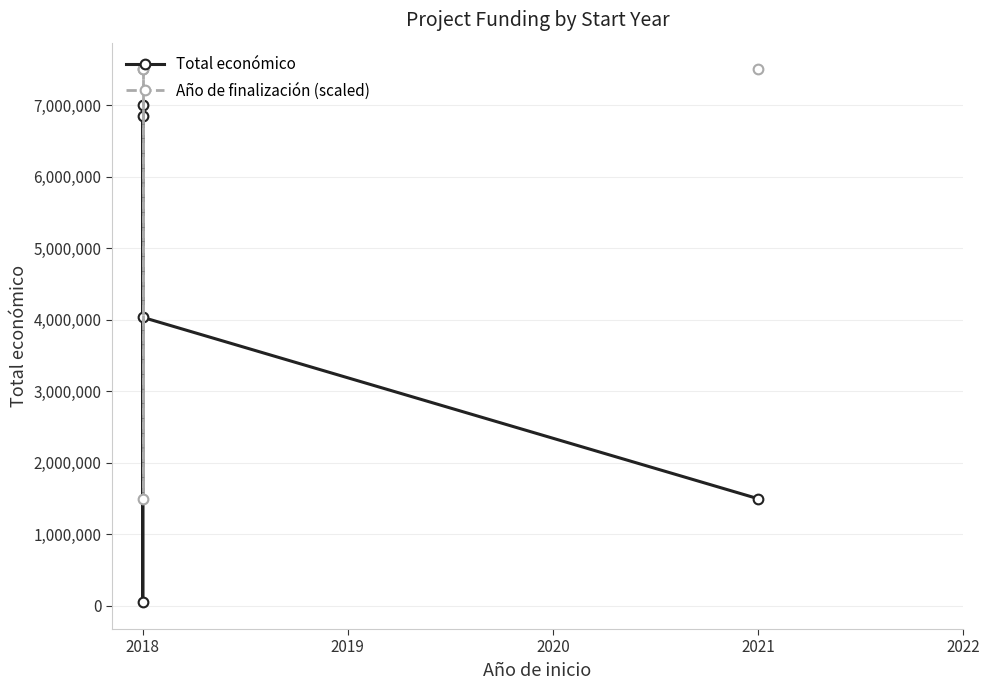

Does the chart have visible grid lines?

Yes